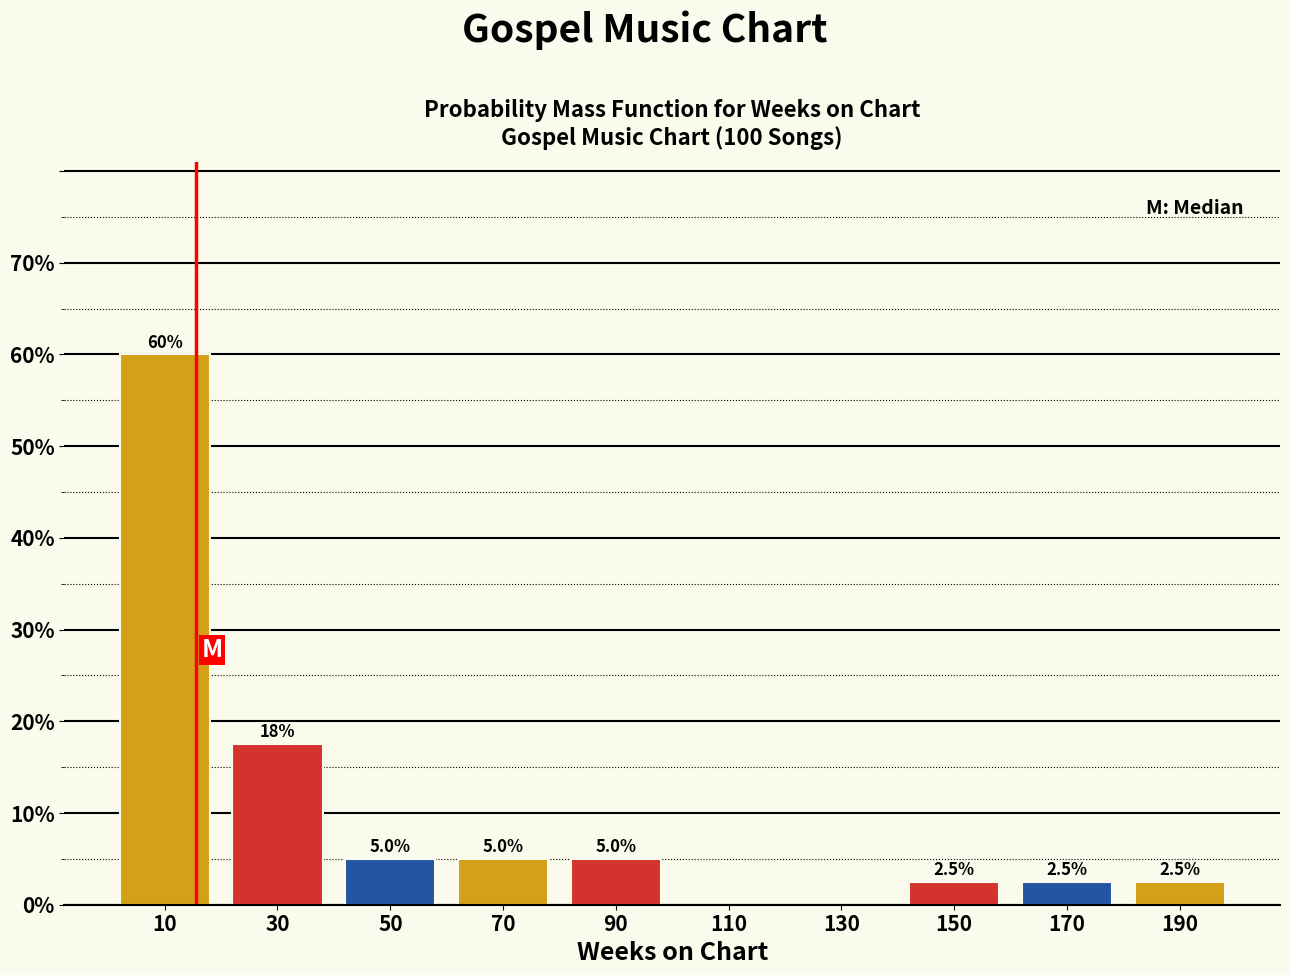

Which range on the x-axis has the tallest bar?

0 to 20